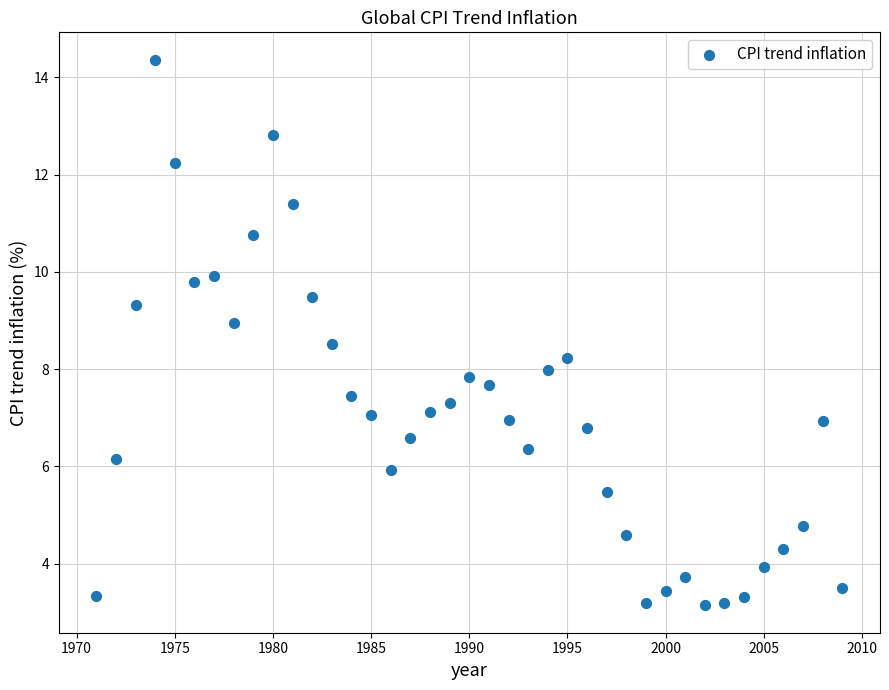

What is the range of X values (max minus min)?

38.0